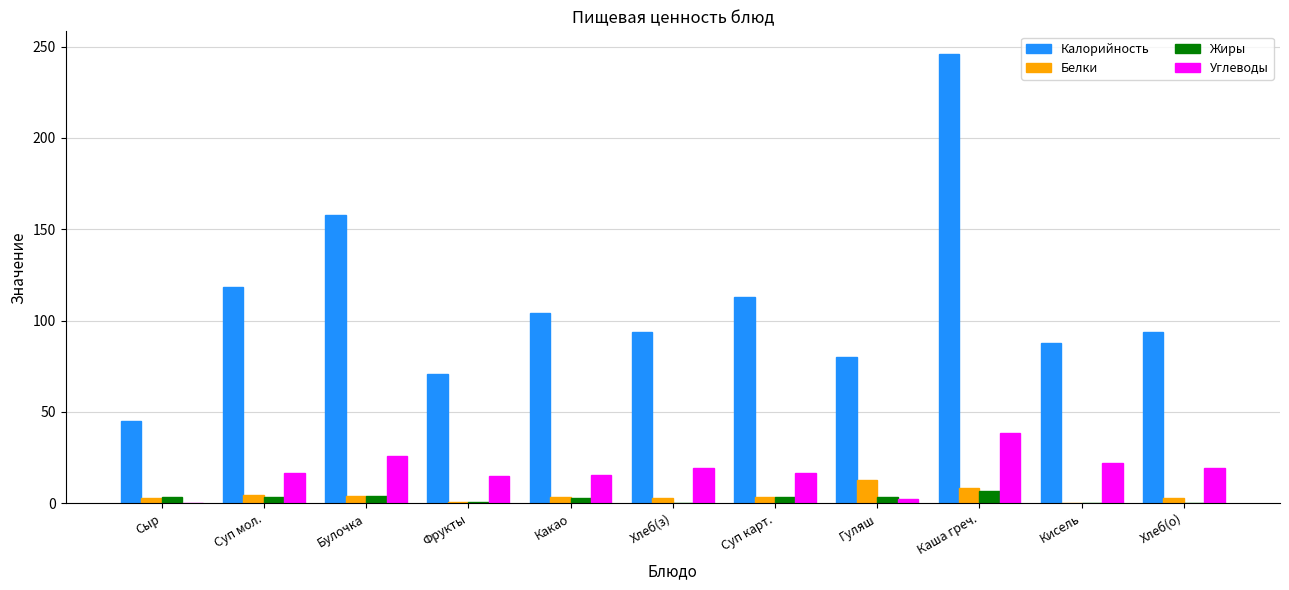

What is the sum of the Жиры values at Какао and Суп карт.?

6.3